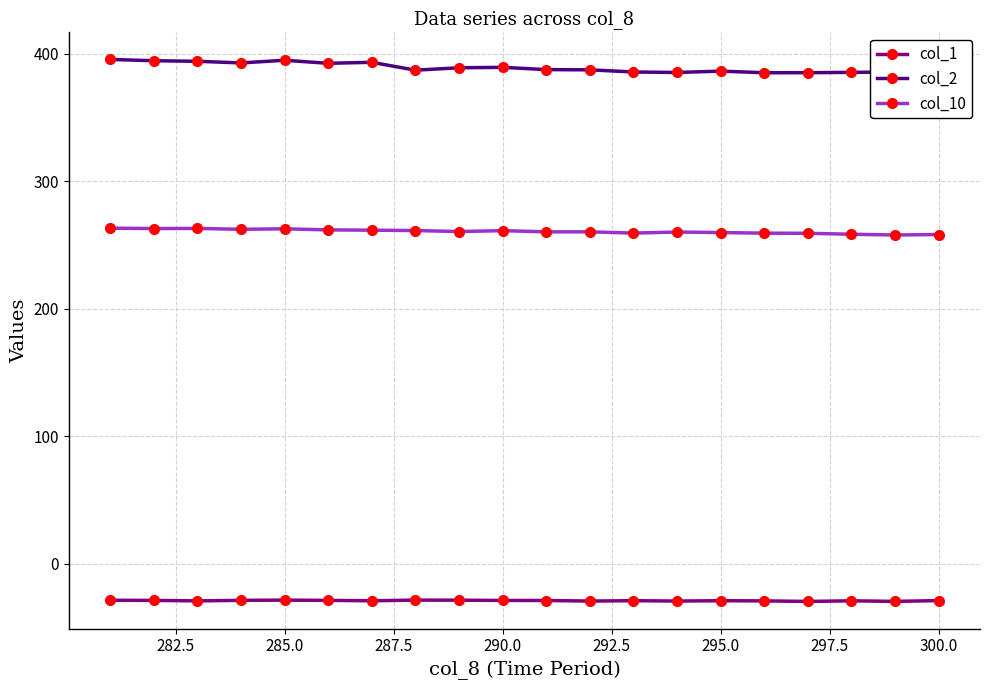

True or false: col_2 and col_10 cross at least once.

False